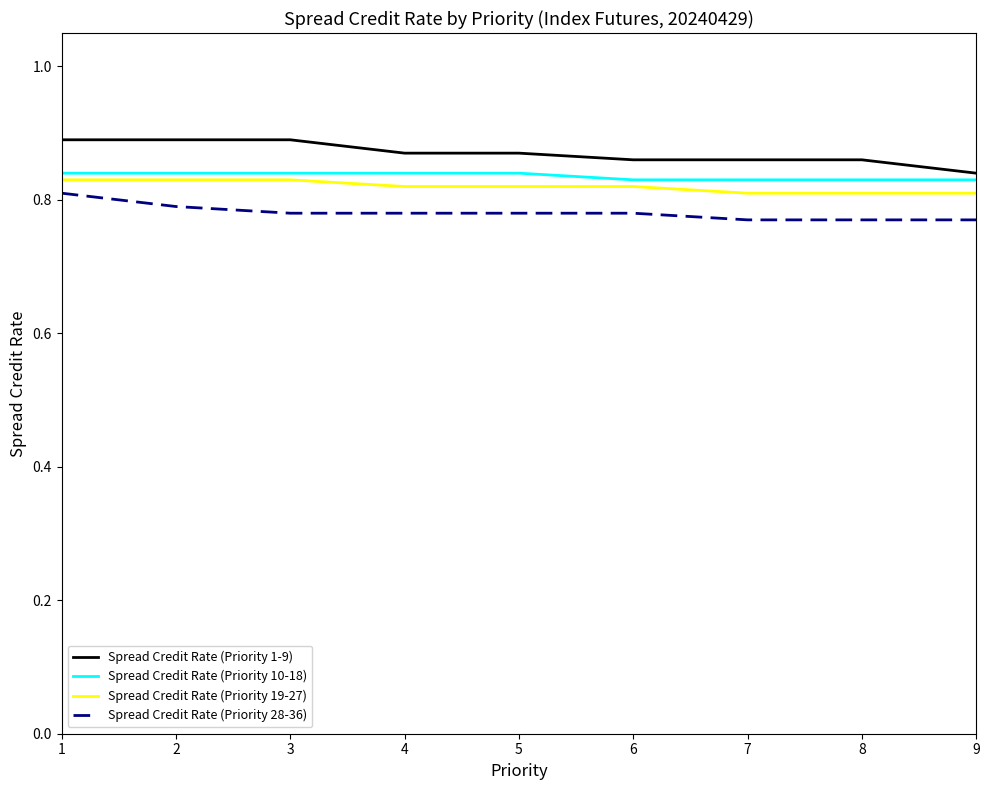

Is the value of Spread Credit Rate (Priority 19-27) at 5 greater than the value of Spread Credit Rate (Priority 28-36) at 9?

Yes